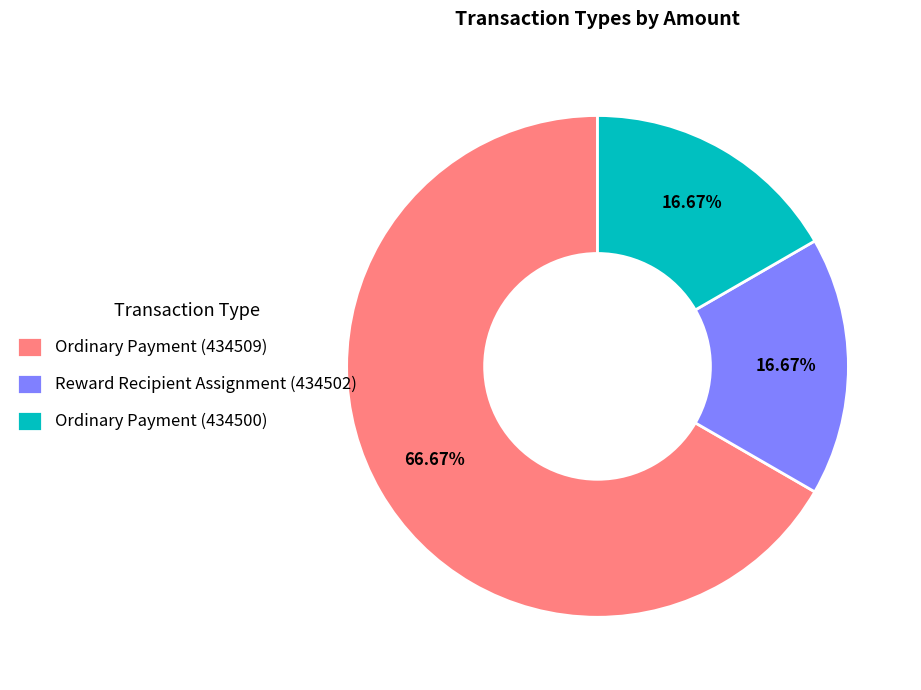

What percentage is the Ordinary Payment (434509) slice, to the nearest percent?

67%